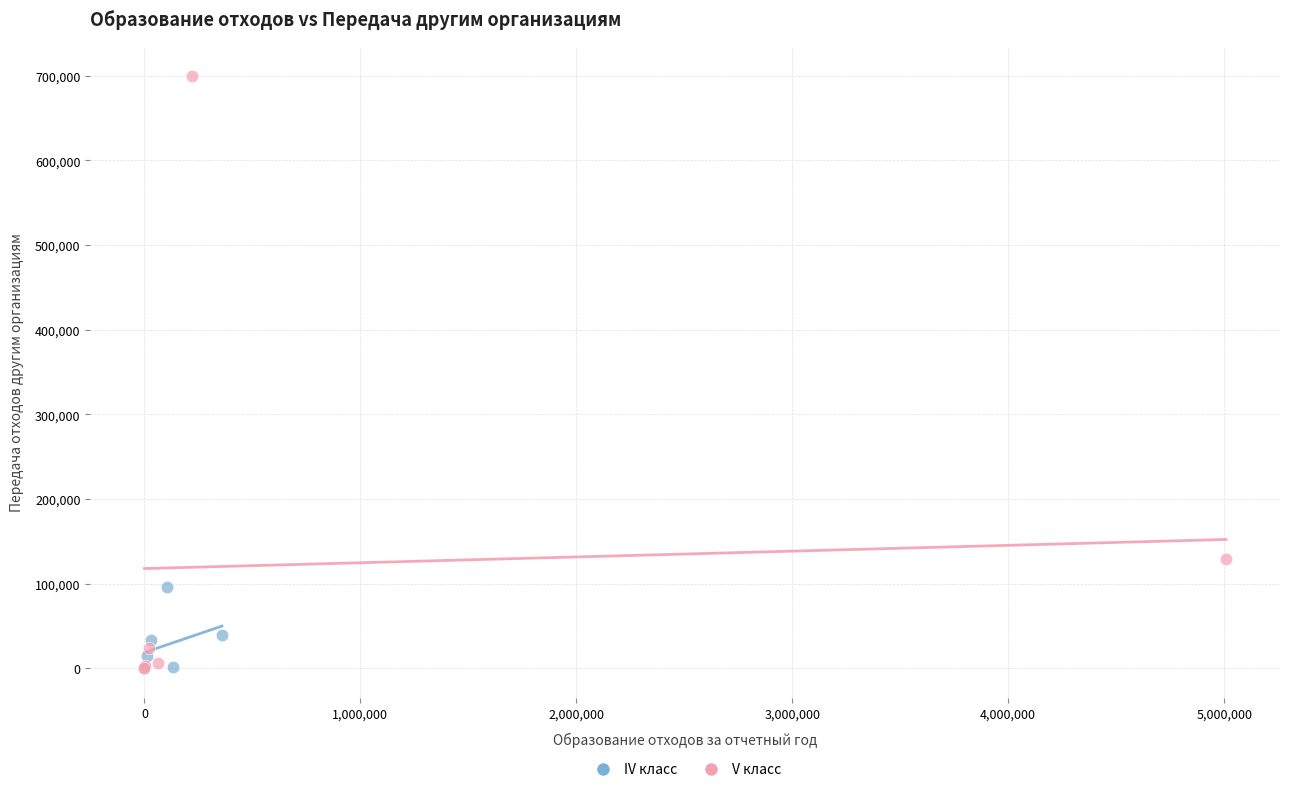

What are all the series names shown in the legend?

IV класс, V класс